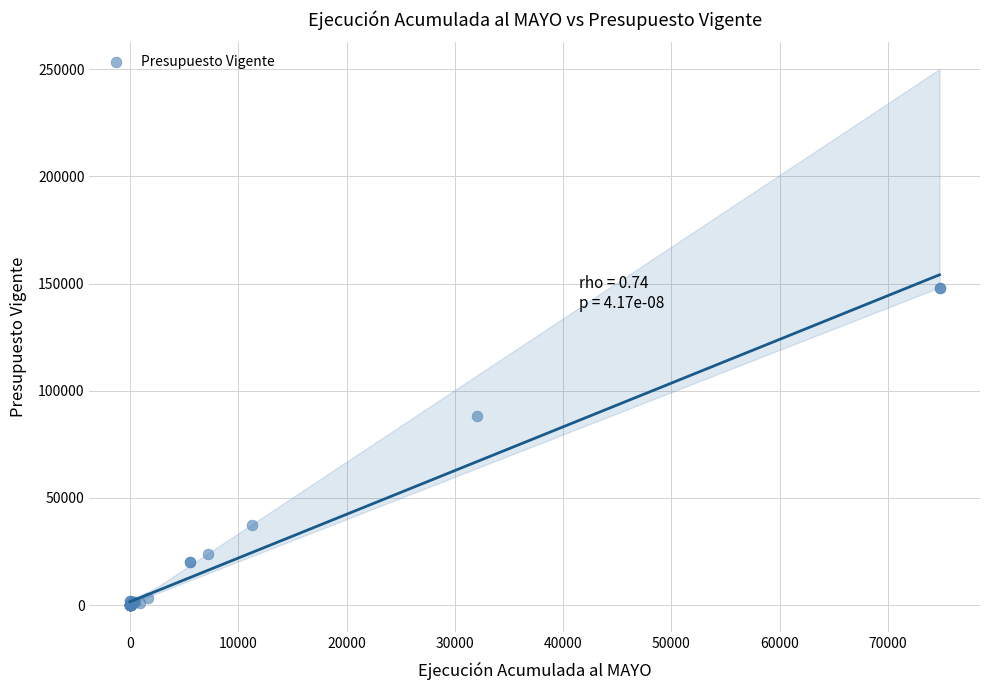

What Y value in the scatter plot is closest to 73882?

88174